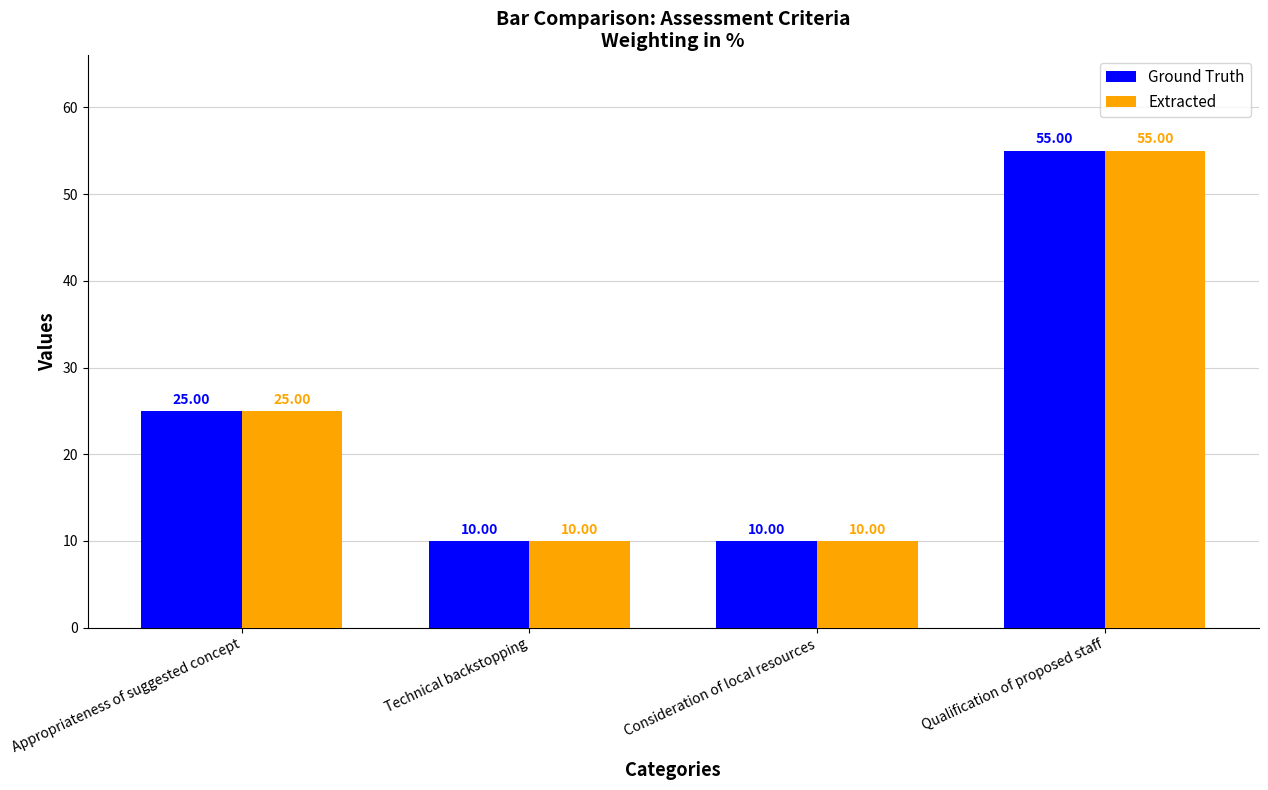

What is the difference between the second highest and minimum values in the Extracted series?

15